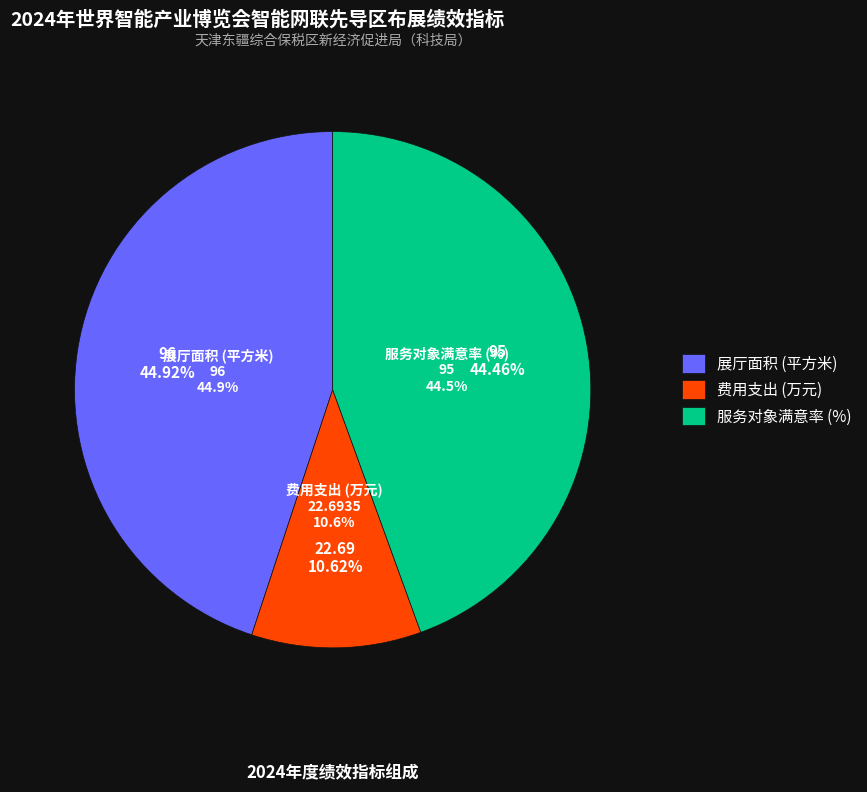

To the nearest percent, what portion does 服务对象满意率 (%) represent?

44%